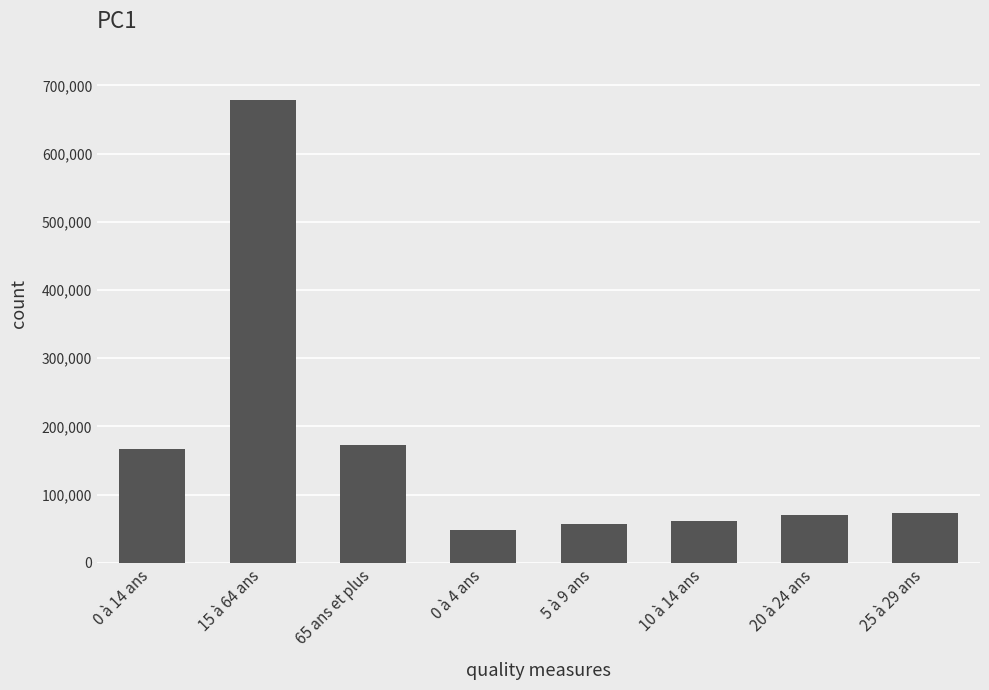

What is the sum of the values at 5 à 9 ans and 0 à 4 ans?

106200